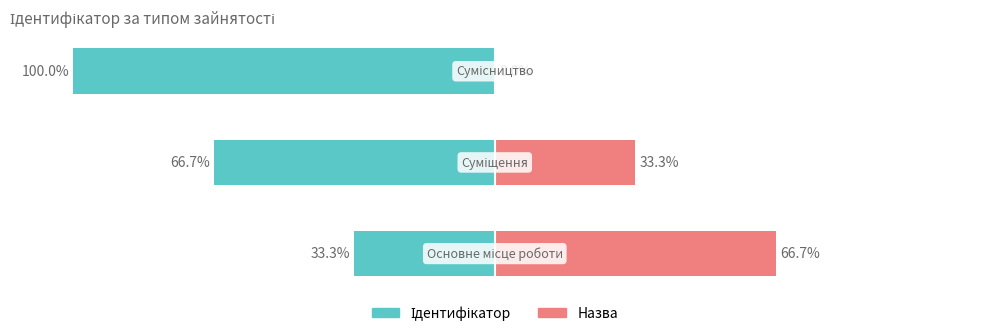

At how many categories does at least one series exceed -26?

3